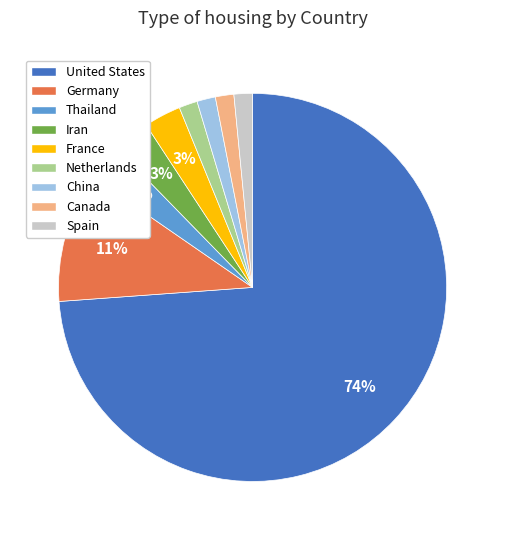

Do Thailand and France together represent more than half of the pie?

No